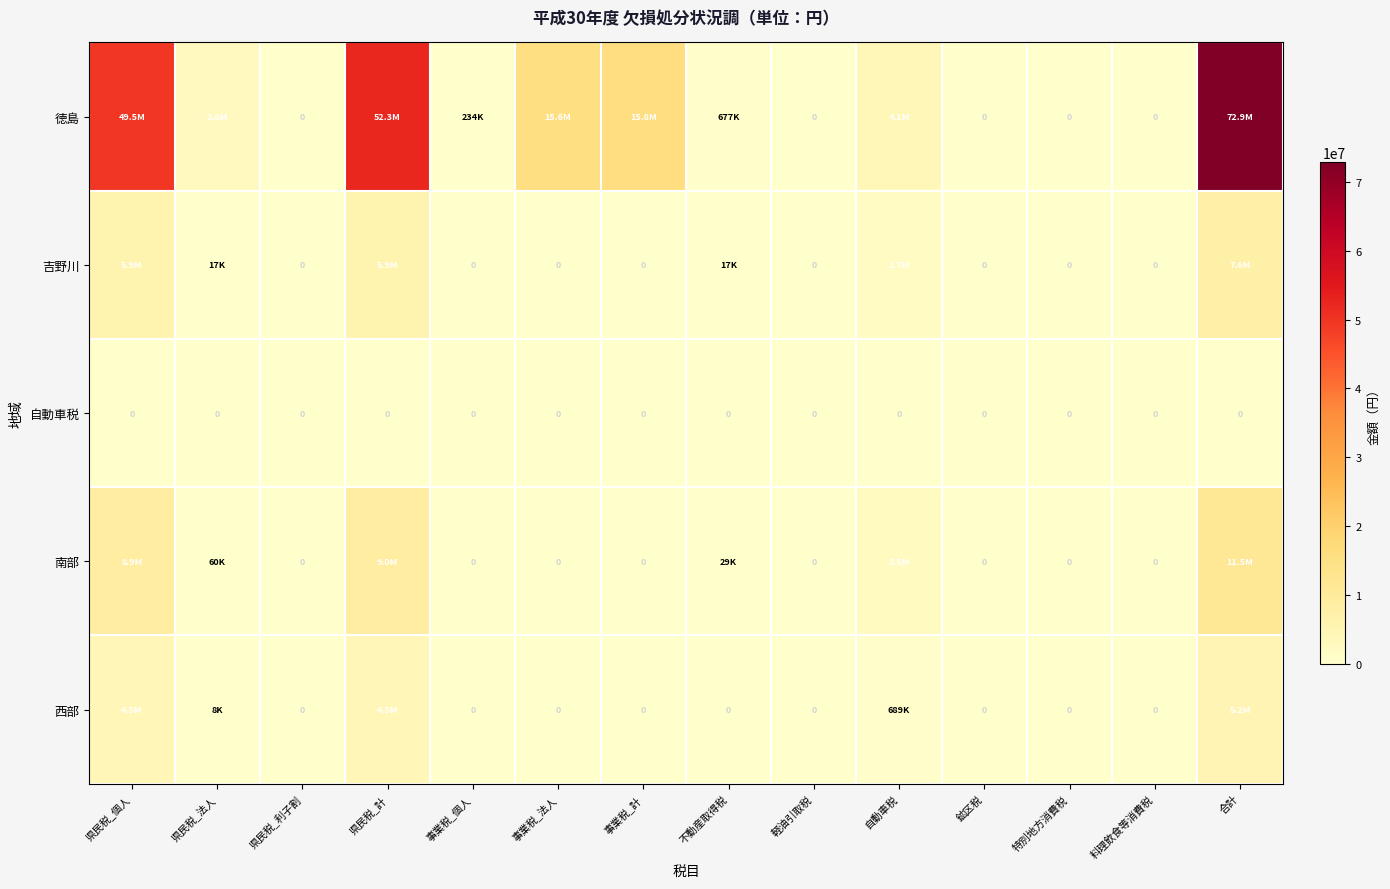

Which series has the widest spread of values?

徳島